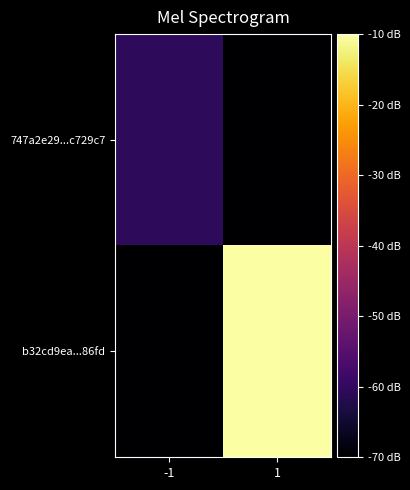

At which category does the chart reach its peak across all series?

1